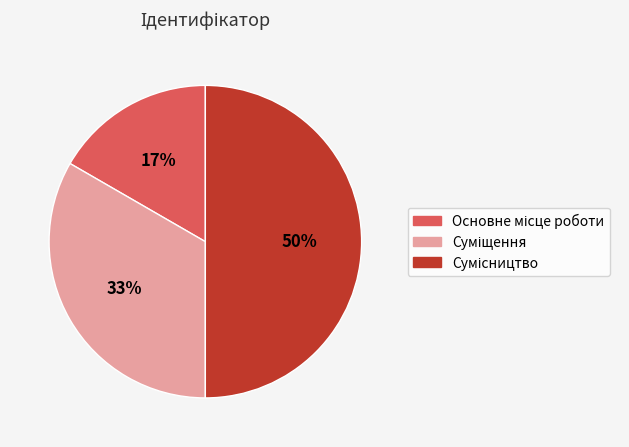

To the nearest percent, what is the average slice percentage?

33%